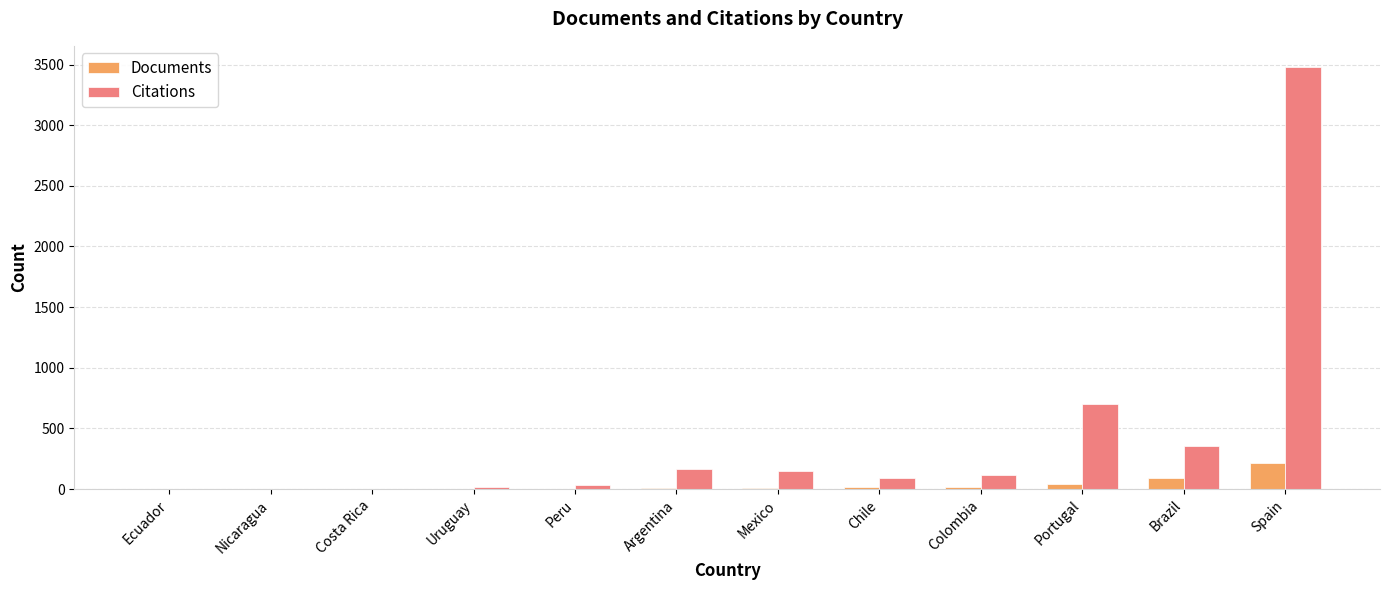

Which series has the widest spread of values?

Citations